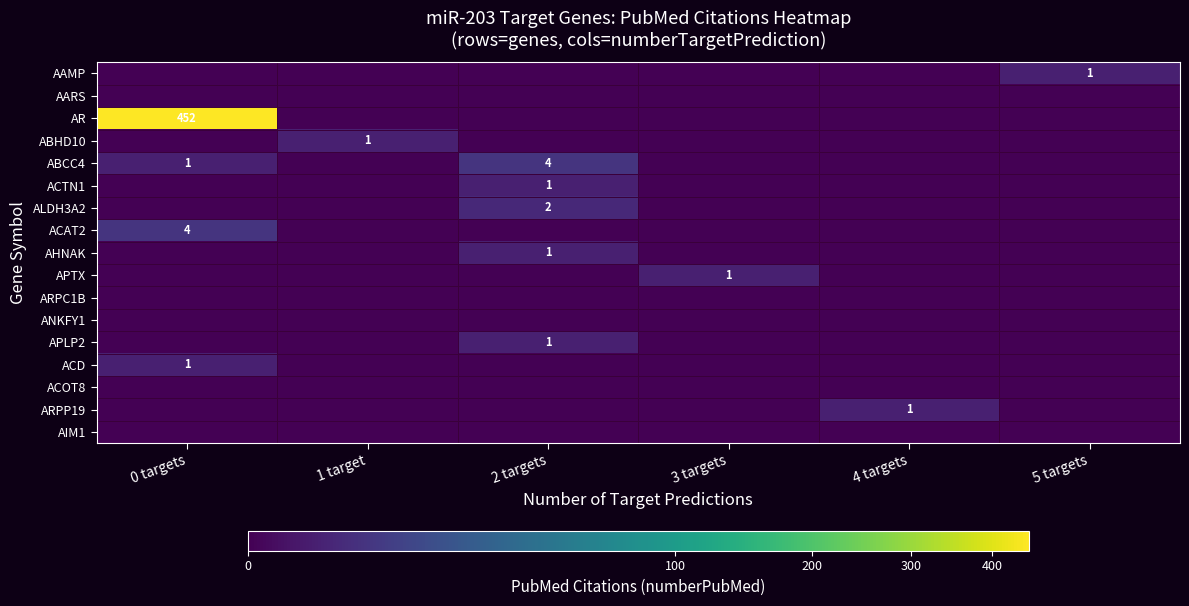

Is it true that ACD equals 2 at 0 targets?

False